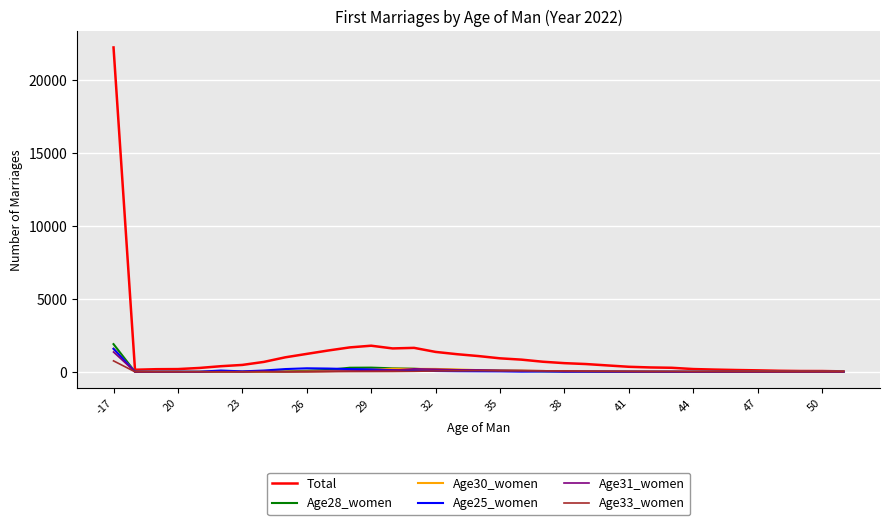

Which series has the largest range (max minus min)?

Total